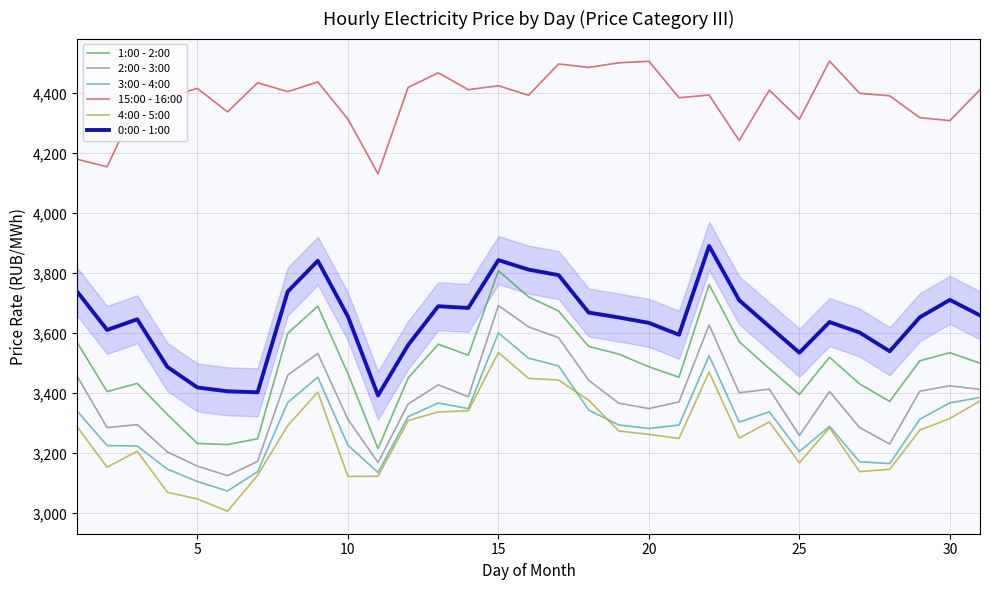

What is the difference between the maximum and second lowest values in the 0:00 - 1:00 series?

487.7